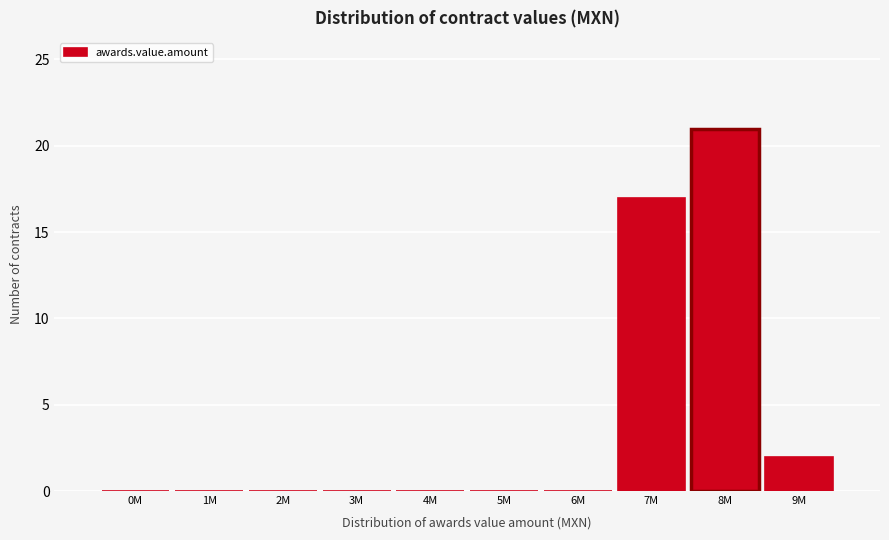

Reading left to right, transcribe all the data shown in this chart.

0M=0	1M=0	2M=0	3M=0	4M=0	5M=0	6M=0	7M=17	8M=21	9M=2